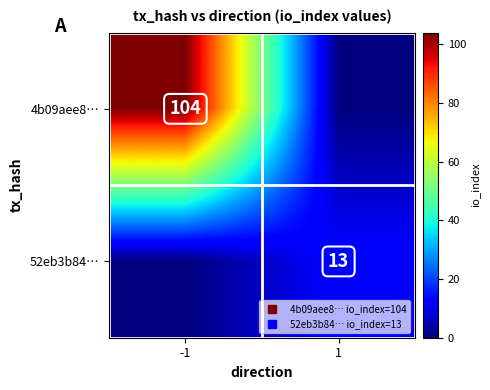

List the labels in order of 4b09aee8… value, smallest first.

1, -1